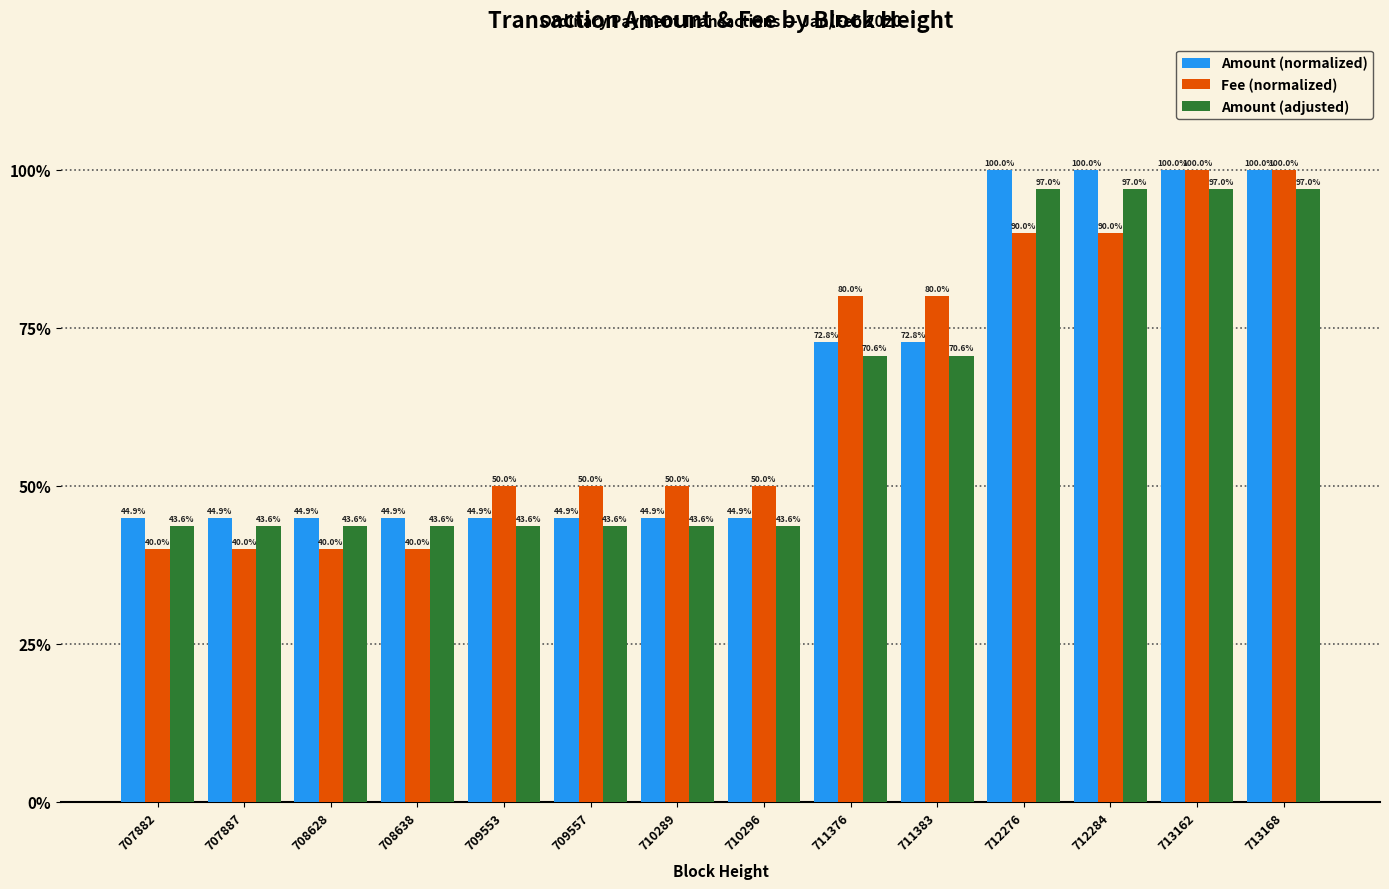

What is the value of the Amount (normalized) bar at the 8th from the left?

44.9